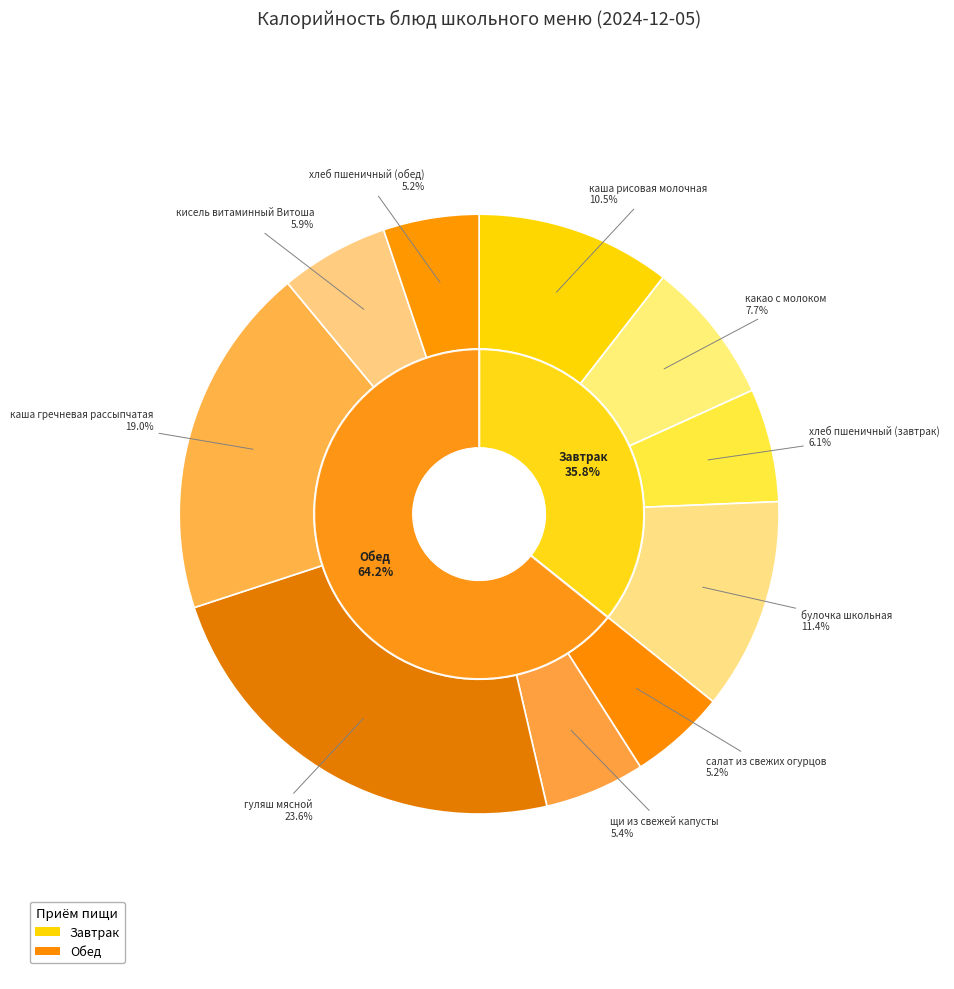

What is the largest slice in the pie chart?

гуляш мясной